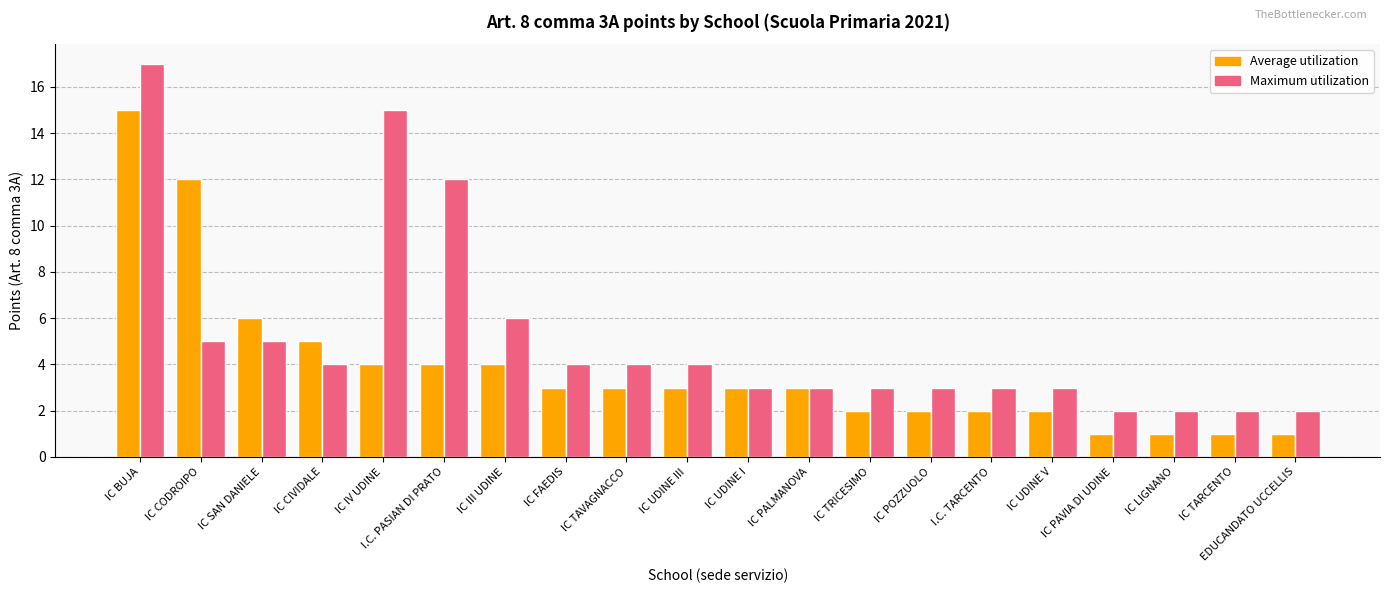

How many categories are shown in the chart?

20